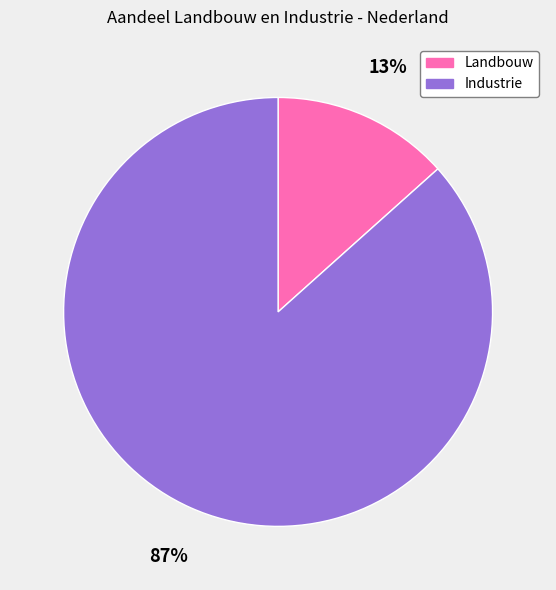

To the nearest percent, what is the combined percentage of Landbouw and Industrie?

100%